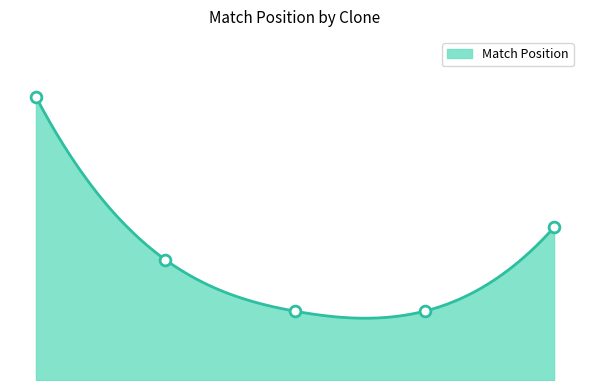

Between TRCN0000000873 and TRCN0000277765, which is larger?

TRCN0000000873